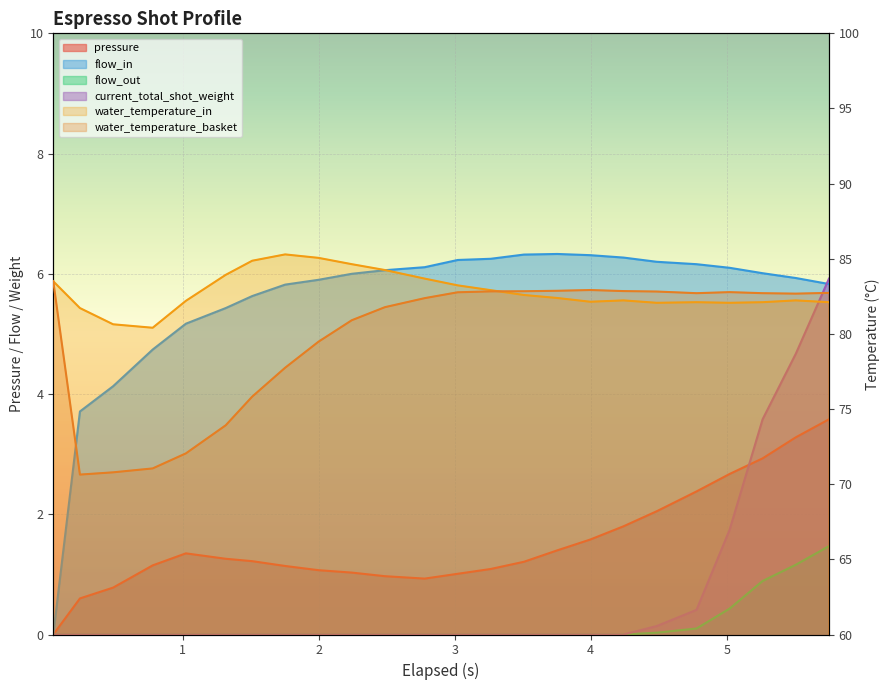

Where is the first local maximum for flow_in?

3.754